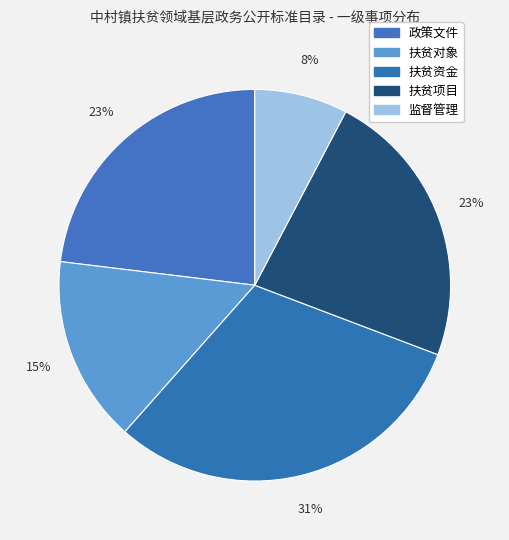

How many segments does this pie chart have?

5